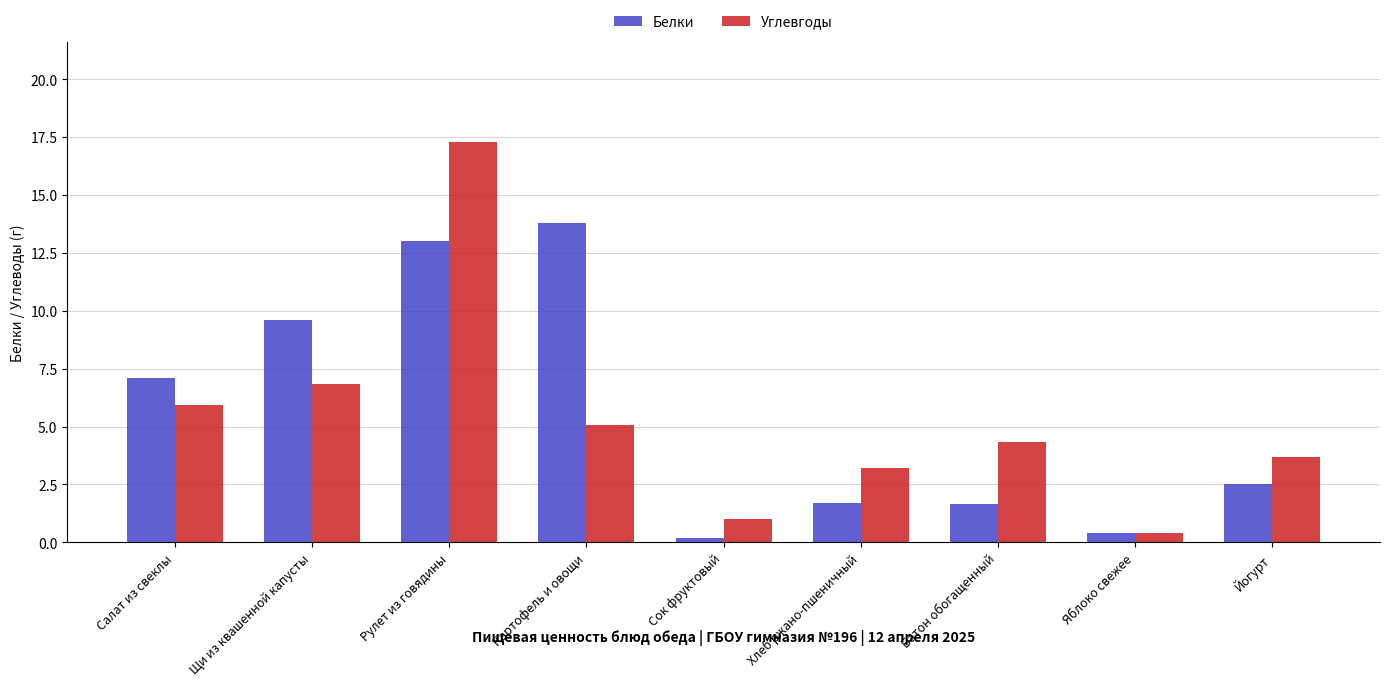

What is the difference between the Белки values at Сок фруктовый and Щи из квашенной капусты?

9.4